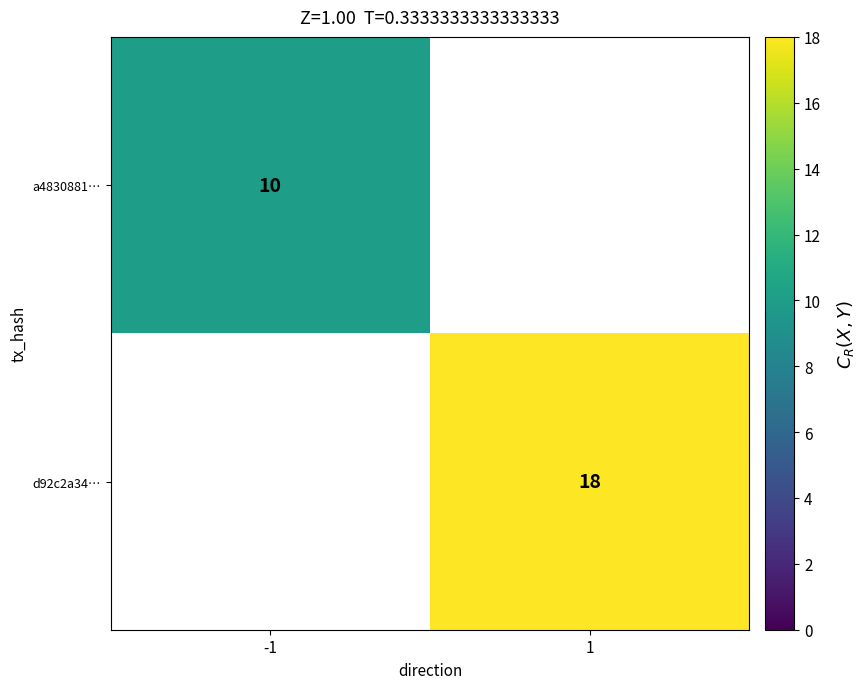

Is the value of d92c2a34… at 1 greater than the value of a4830881… at -1?

Yes